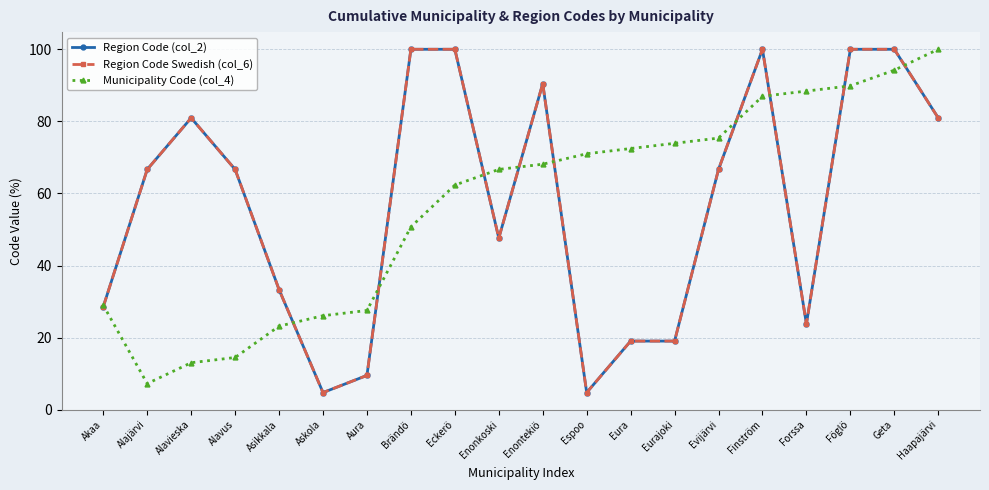

At how many categories does at least one series exceed 26?

20